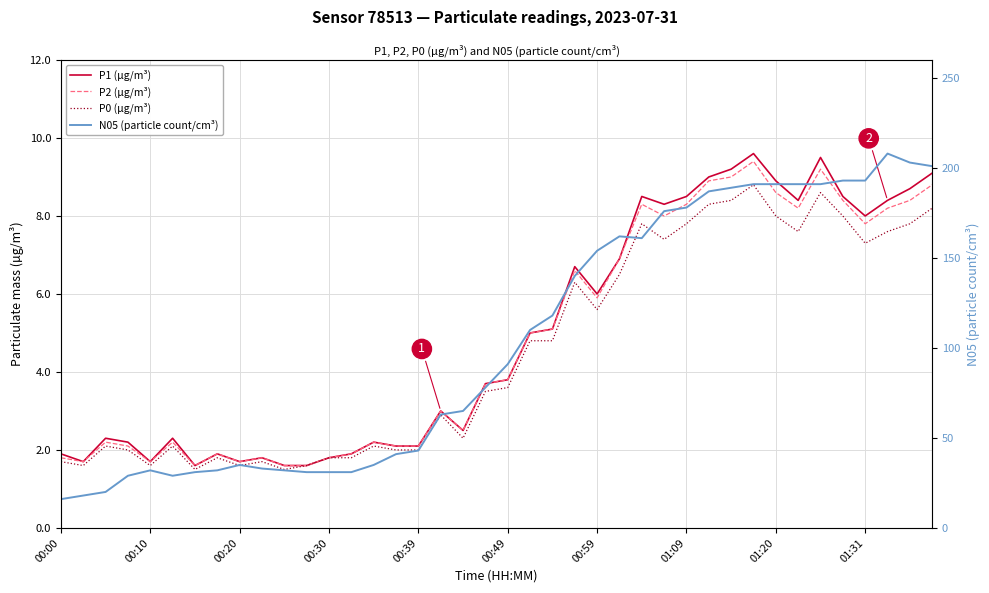

How many lines are shown in the chart?

4